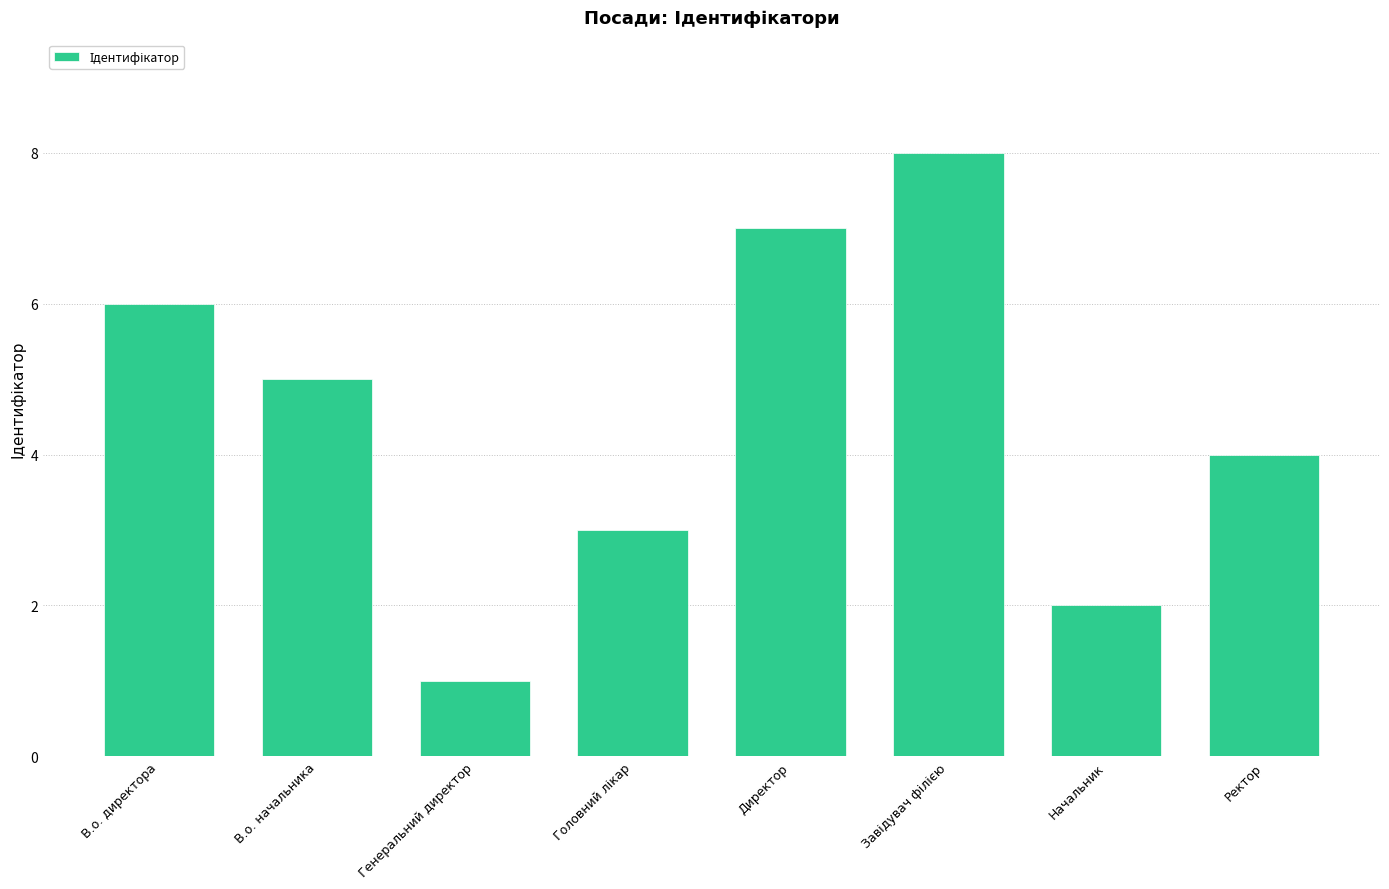

What position from the left is Начальник?

7